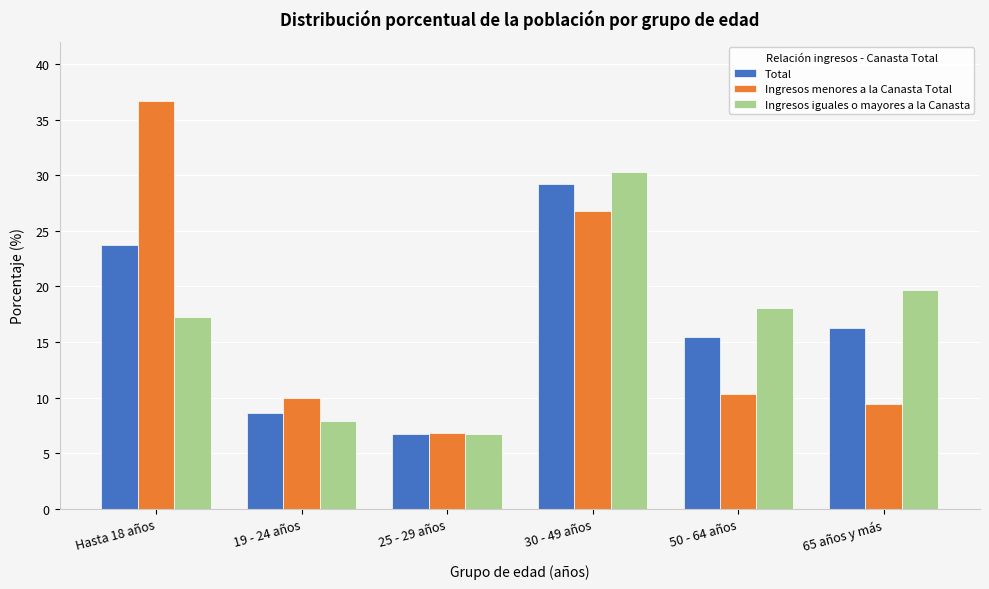

Reading left to right, transcribe all the data shown in this chart.

Total: 23.7	8.6	6.7	29.2	15.5	16.3
Ingresos menores a la Canasta Total: 36.7	10.0	6.8	26.8	10.3	9.4
Ingresos iguales o mayores a la Canasta: 17.3	7.9	6.7	30.3	18.1	19.7